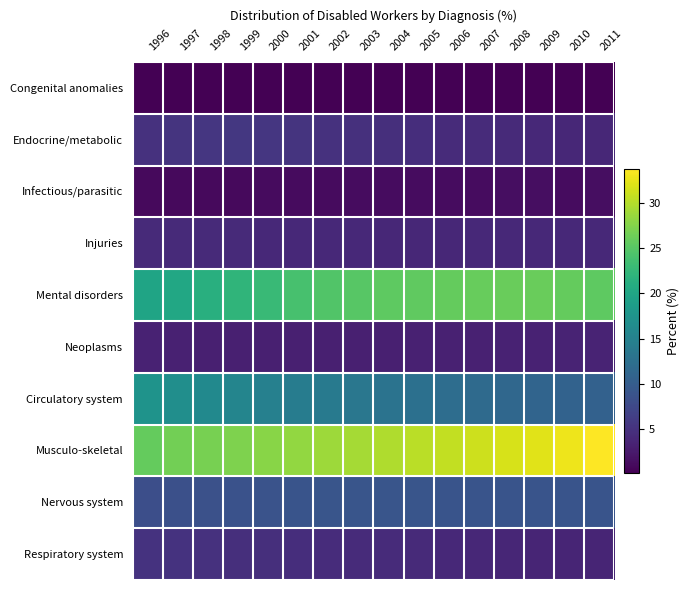

Rank the series by their maximum value, from highest to lowest.

Musculo-skeletal, Mental disorders, Circulatory system, Nervous system, Endocrine/metabolic, Respiratory system, Injuries, Neoplasms, Infectious/parasitic, Congenital anomalies